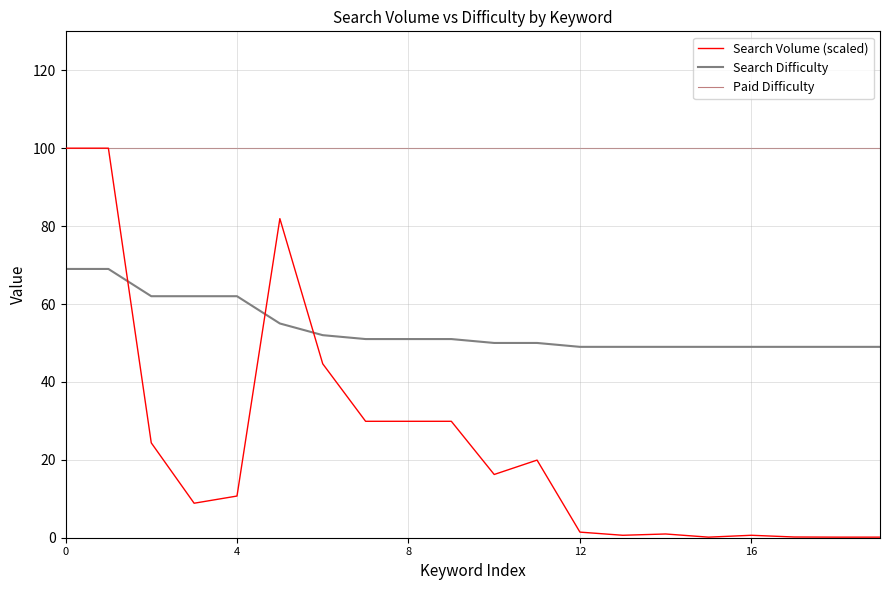

What is the greatest value displayed?

100.0